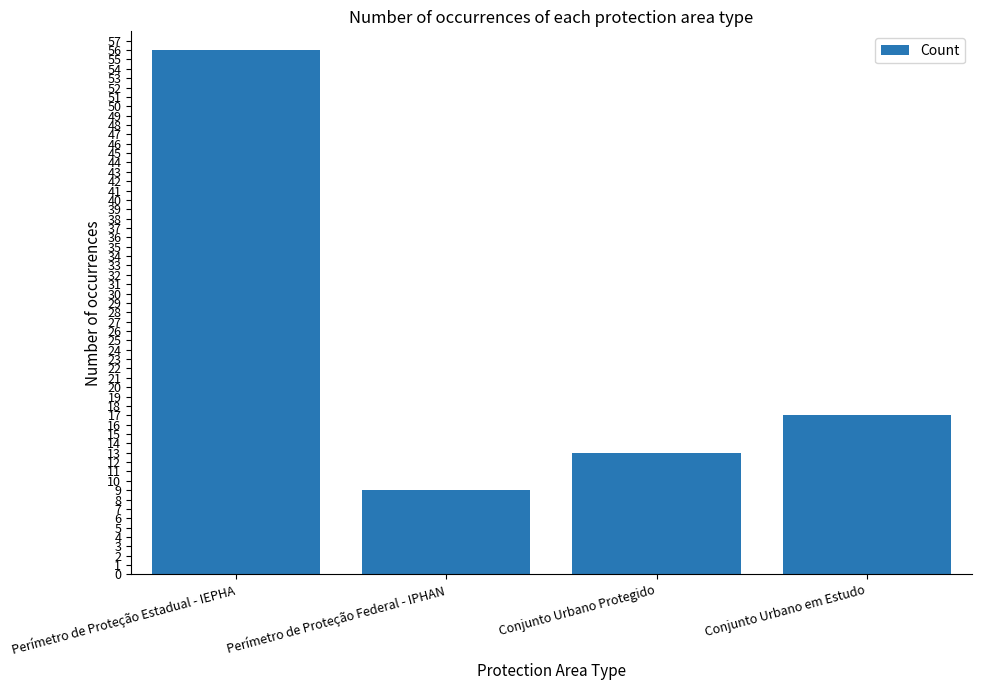

What is the difference between the values at Conjunto Urbano Protegido and Conjunto Urbano em Estudo?

4